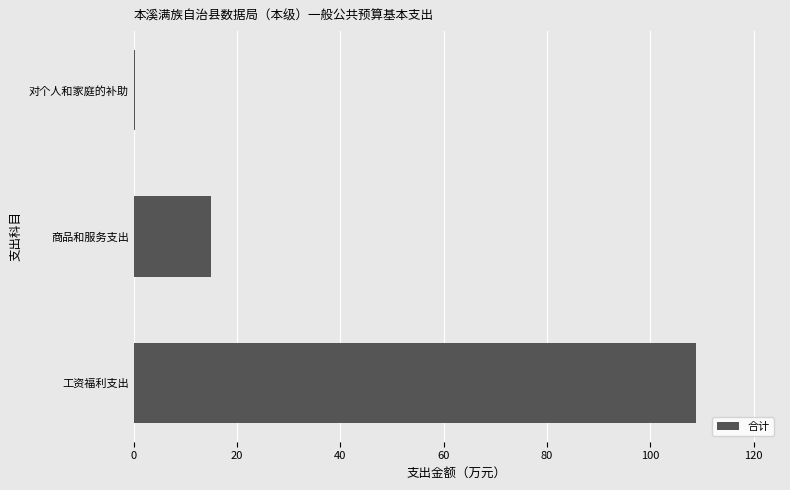

How many data points does each series have?

3